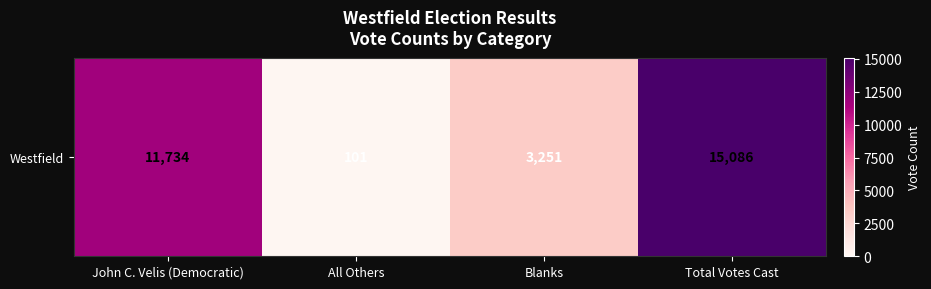

Reading right to left, list all the values displayed in this chart.

15086	3251	101	11734